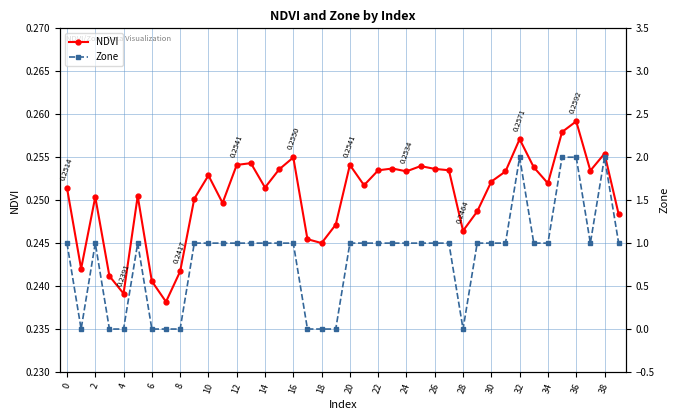

How many categories are shown in the chart?

40